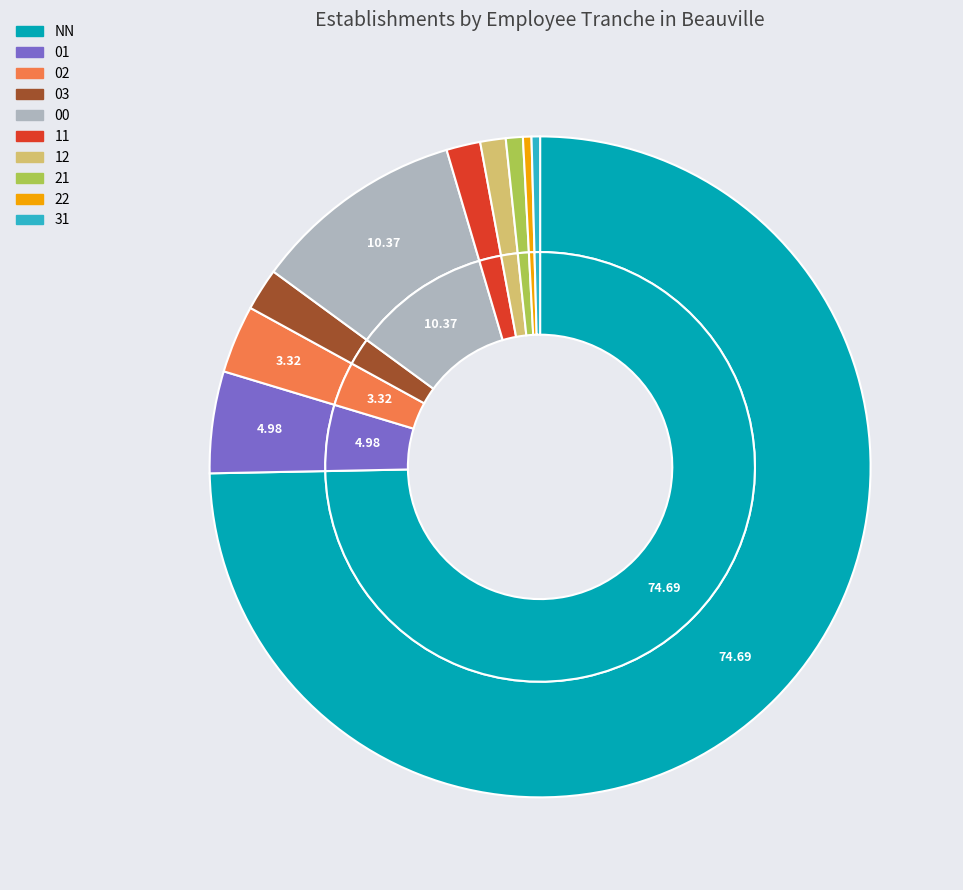

Does 02 represent more than half of the total?

No